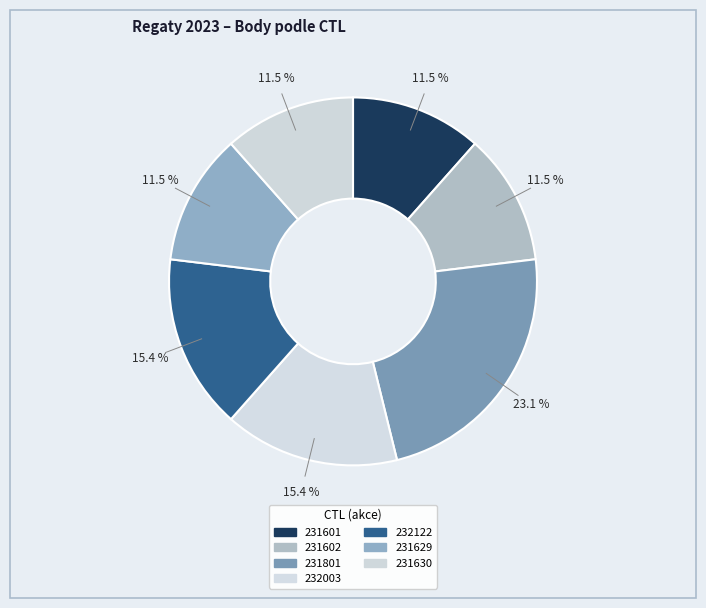

What percentage is the 232003 slice, to the nearest percent?

15%